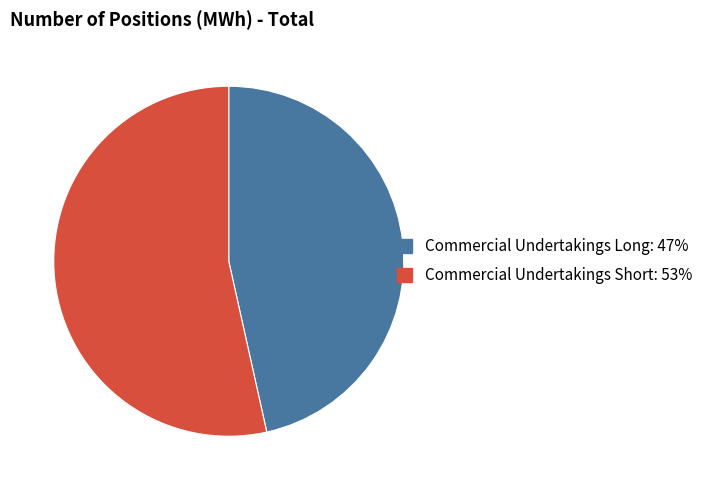

How many slices are in this pie chart?

2